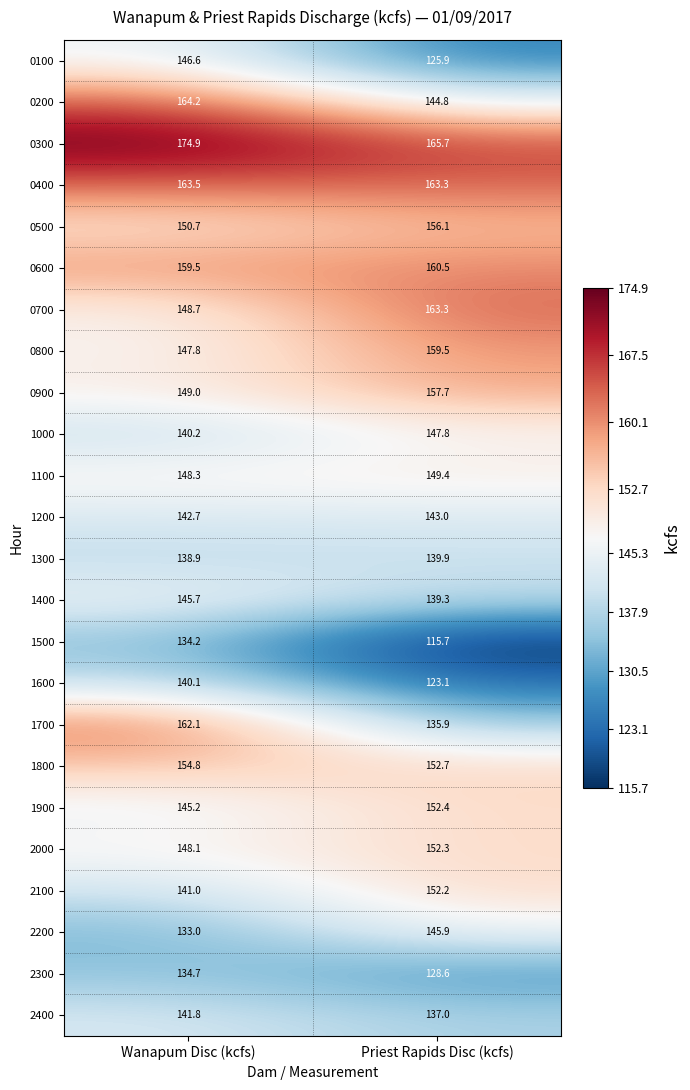

Rank the series by their maximum value, from lowest to highest.

1500, 2300, 1300, 1600, 2400, 1200, 1400, 2200, 0100, 1000, 1100, 2100, 2000, 1900, 1800, 0500, 0900, 0800, 0600, 1700, 0700, 0400, 0200, 0300